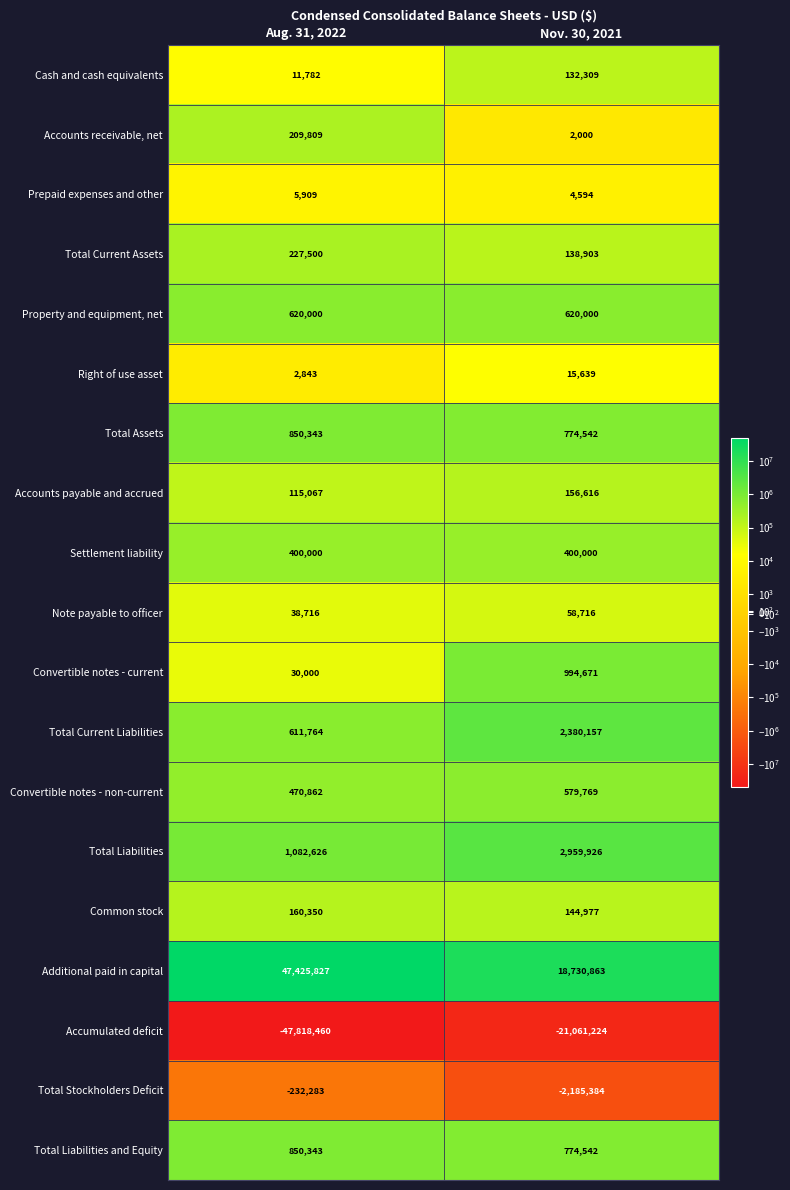

Which label corresponds to the largest value in the chart?

Aug. 31, 2022